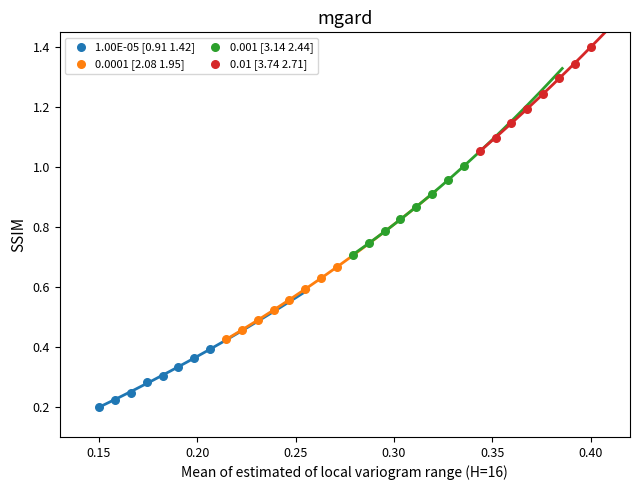

Which series contains the highest Y value?

0.01 [3.74 2.71]